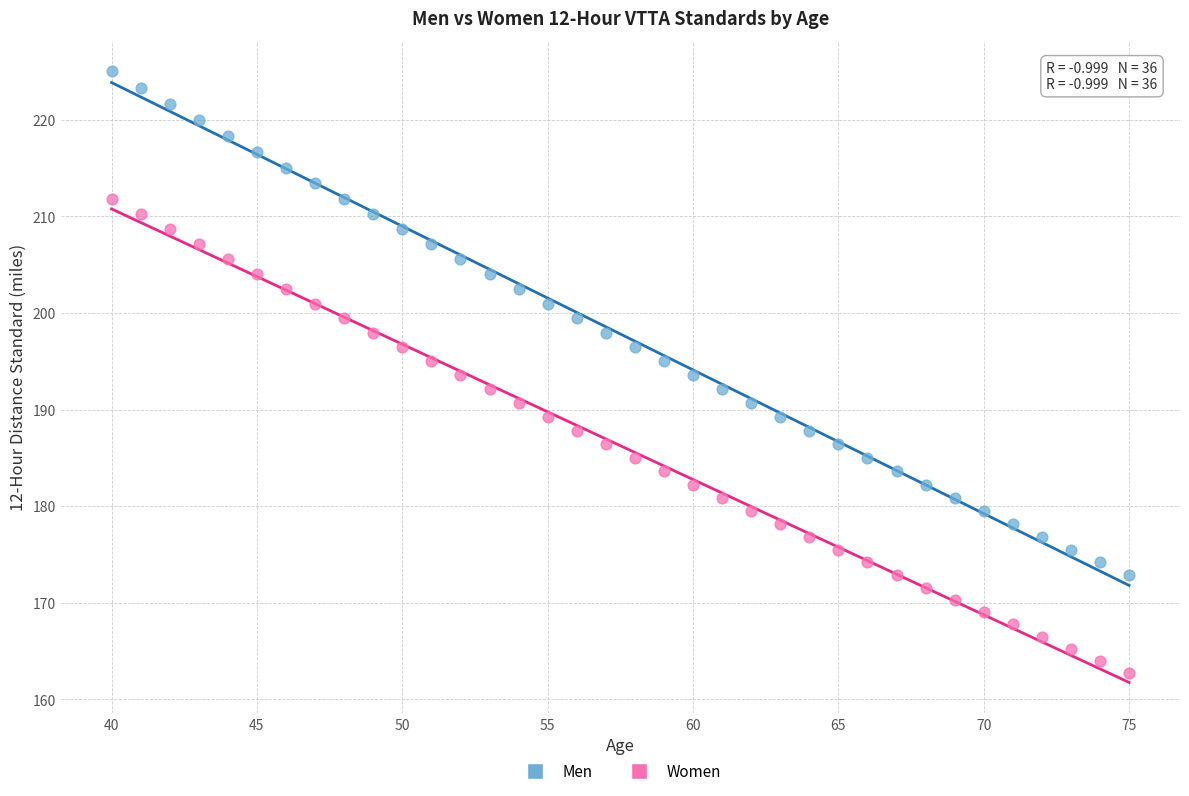

Across all data points, what is the range of X values (max minus min)?

35.0